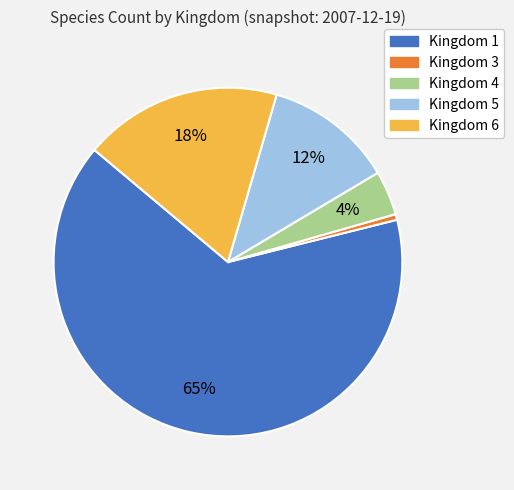

Does any single category account for the majority?

Yes